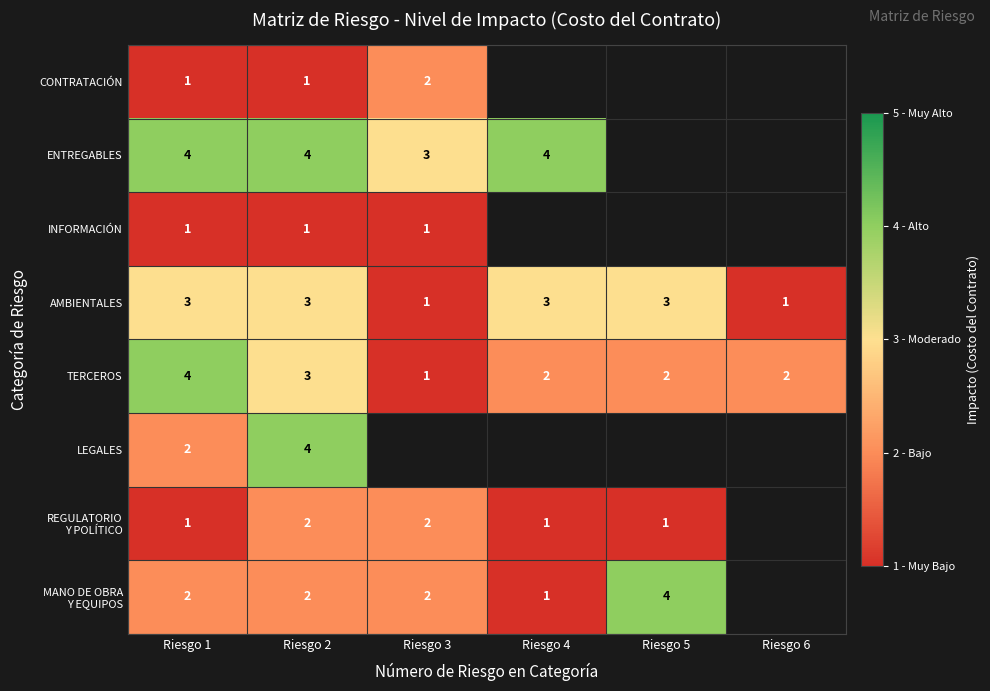

At how many categories does at least one series exceed 3?

4